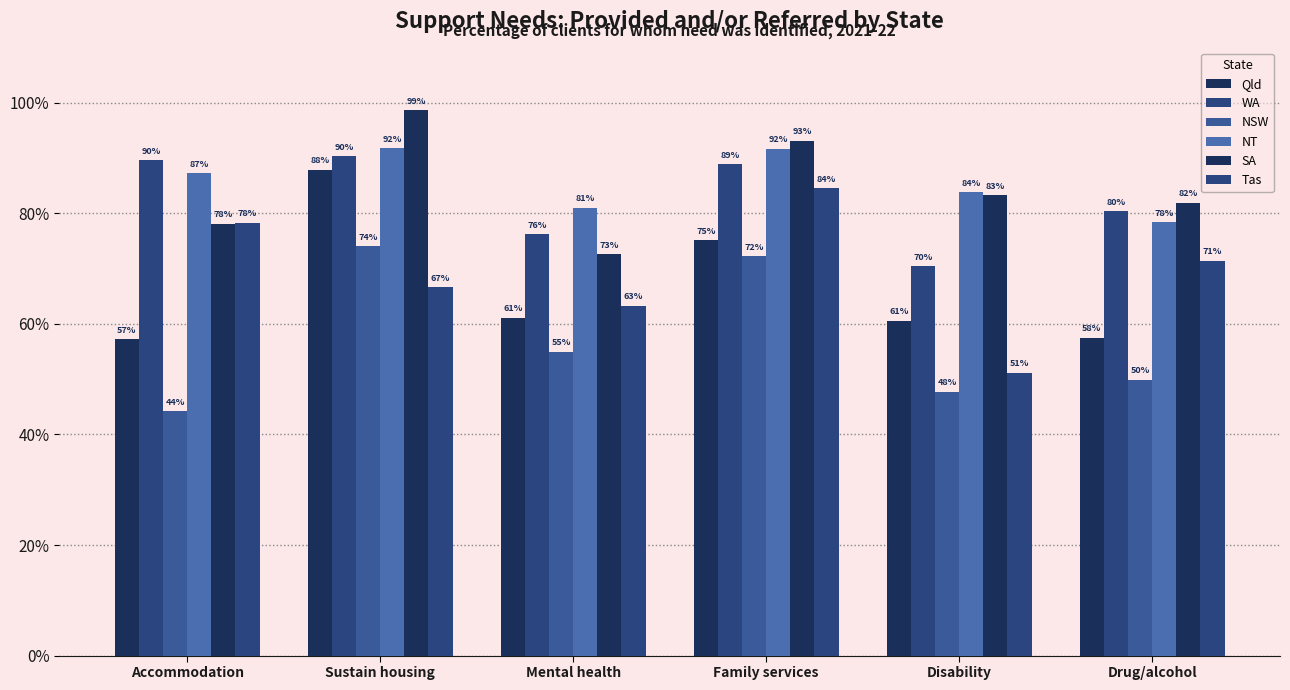

What value does the Qld series have at Sustain housing?

87.9